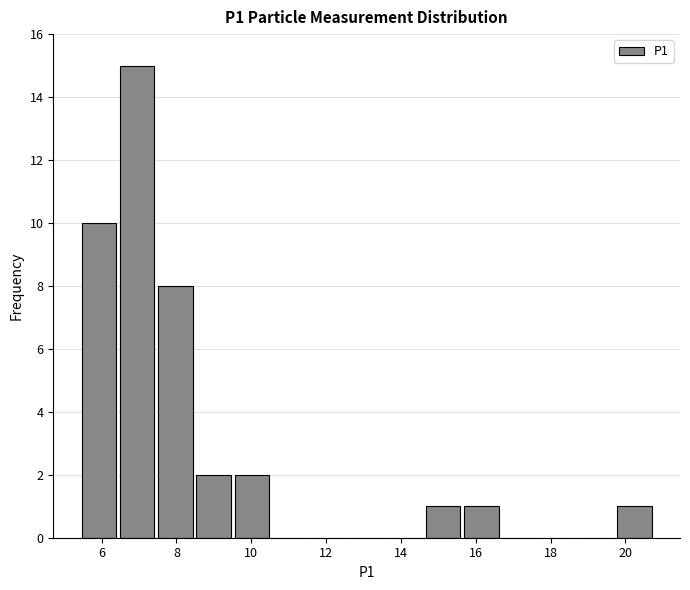

How tall is the bar that spans 9.6 to 10.6 on the x-axis? Neither the bar edges nor the heights are printed on the chart, so give them approximately, as read against the axes.

2